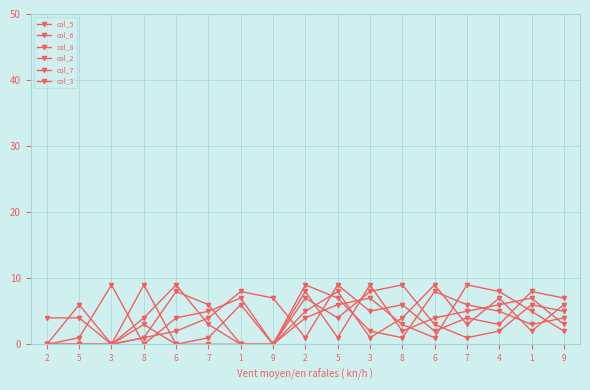

At which category does the chart reach its peak across all series?

8